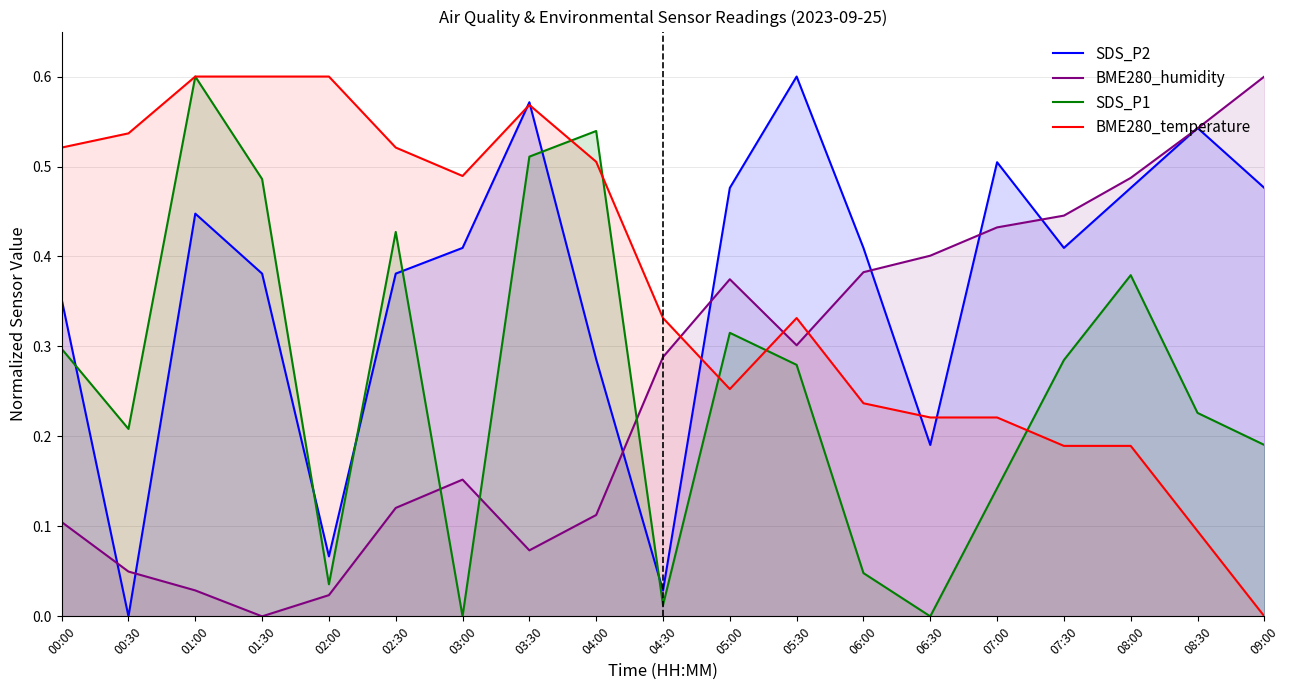

Is the value of BME280_temperature at 07:00 greater than the value of BME280_humidity at 09:00?

No